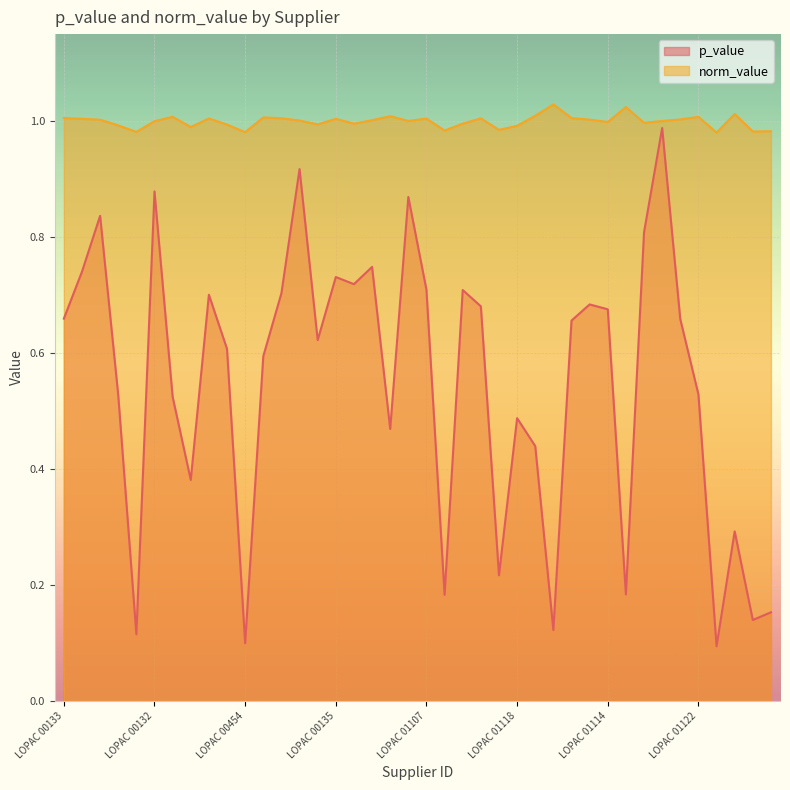

Which series has the largest total across all categories?

norm_value